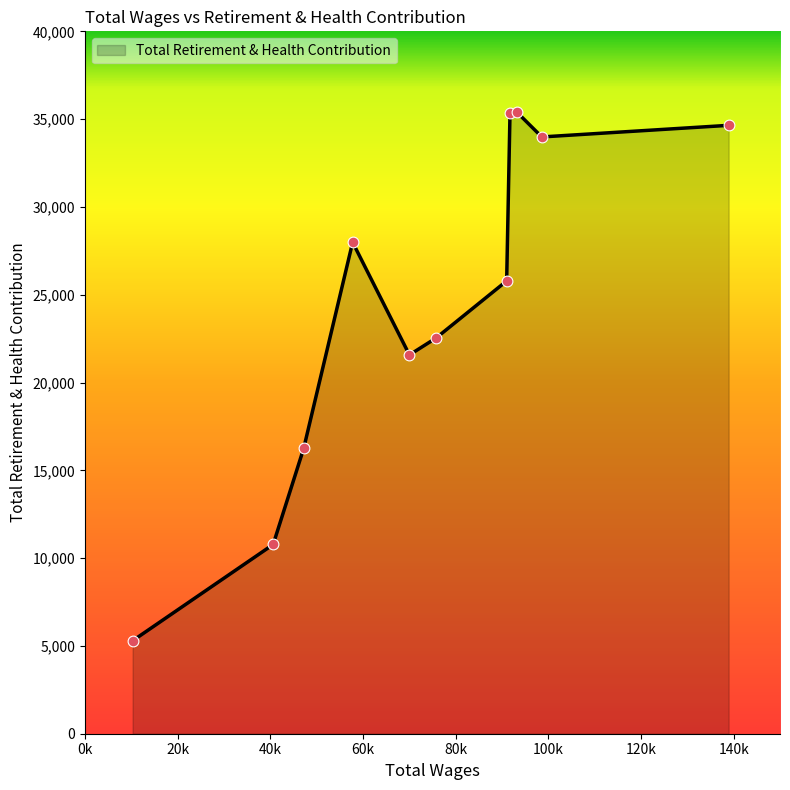

What is the maximum value shown in the chart?

35398